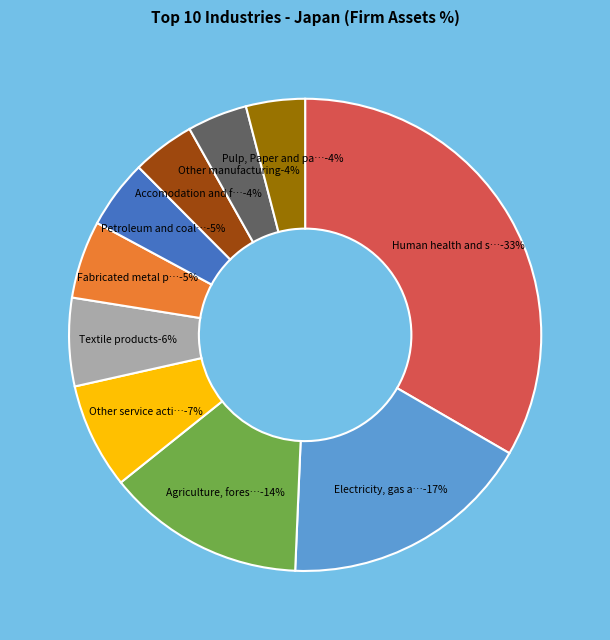

How many slices are in this pie chart?

10